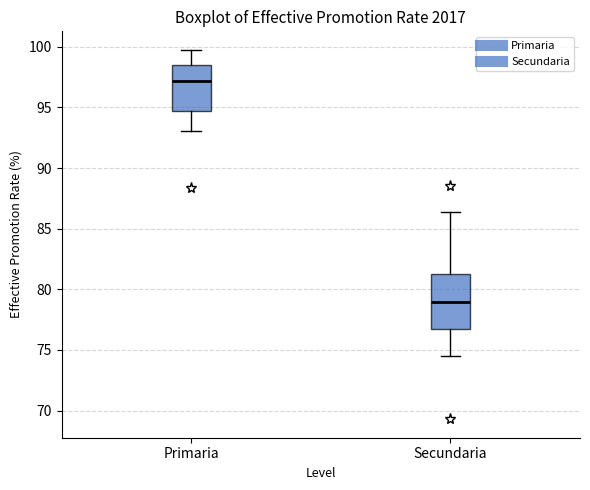

Which box has the highest median line?

Primaria